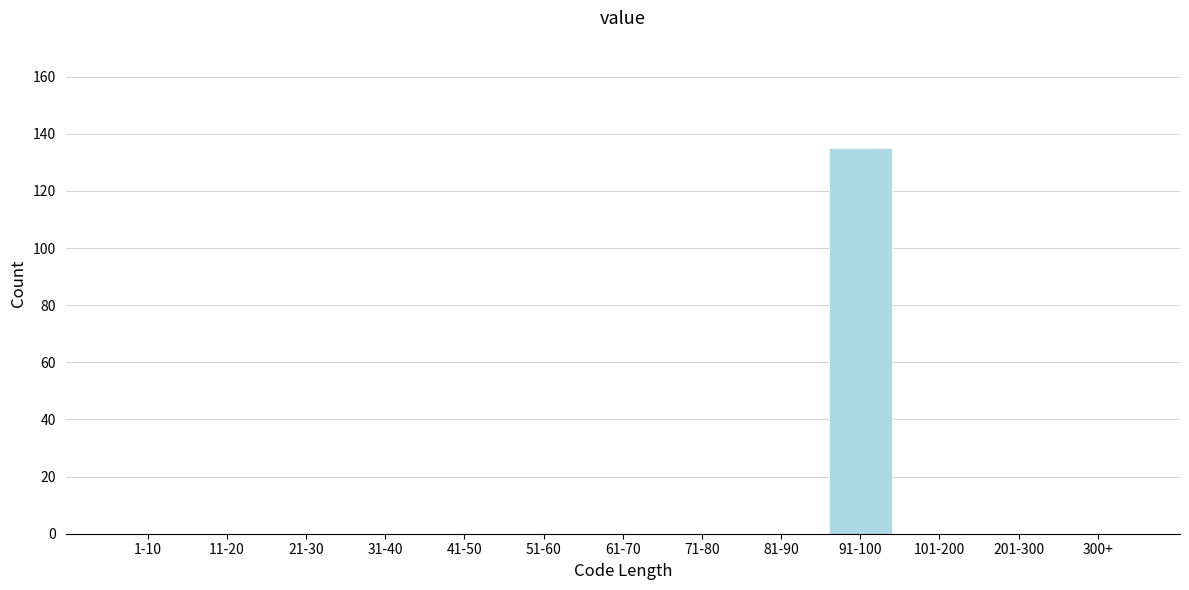

Reading right to left, transcribe all the data shown in this chart.

300+=0	201-300=0	101-200=0	91-100=135	81-90=0	71-80=0	61-70=0	51-60=0	41-50=0	31-40=0	21-30=0	11-20=0	1-10=0